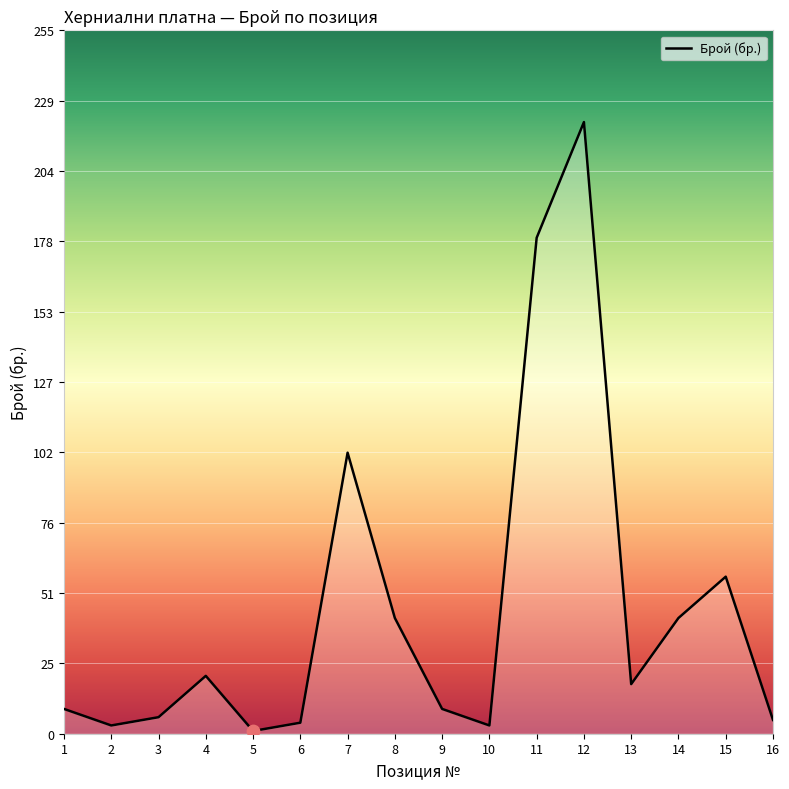

Between 9 and 15, which is larger?

15